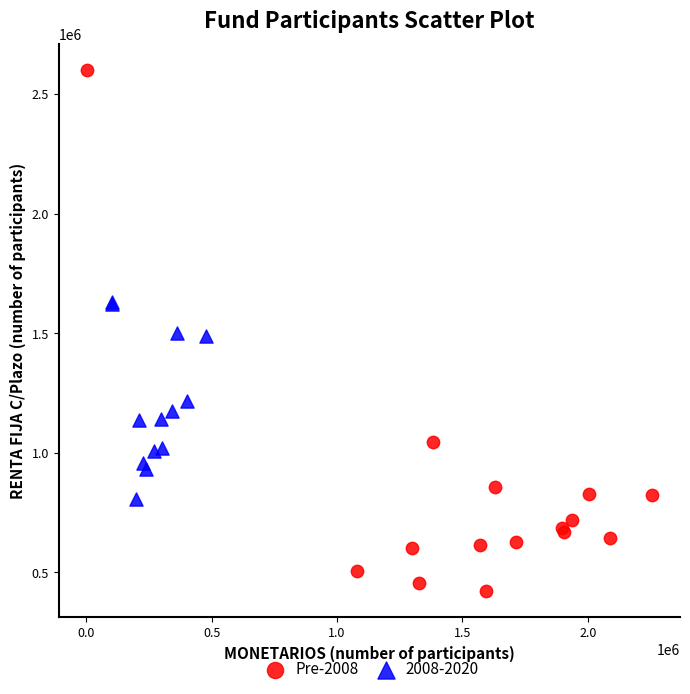

Which series contains the highest Y value?

Pre-2008